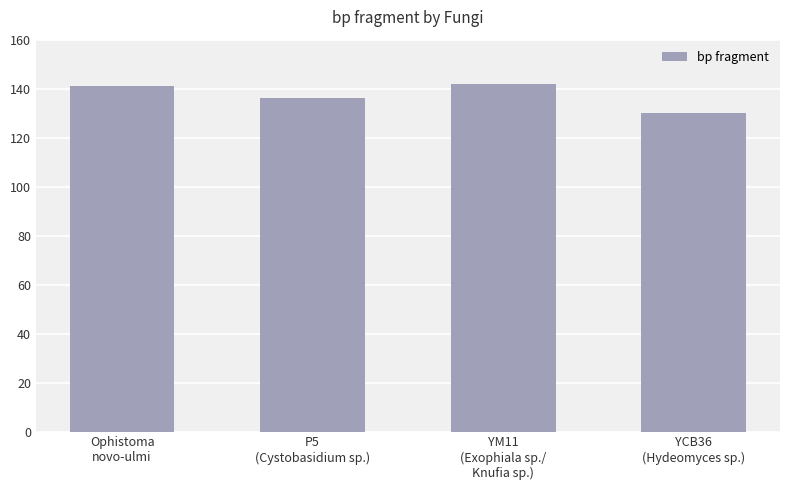

What is the ratio of the value at YM11
(Exophiala sp./
Knufia sp.) to the value at YCB36
(Hydeomyces sp.)?

1.1